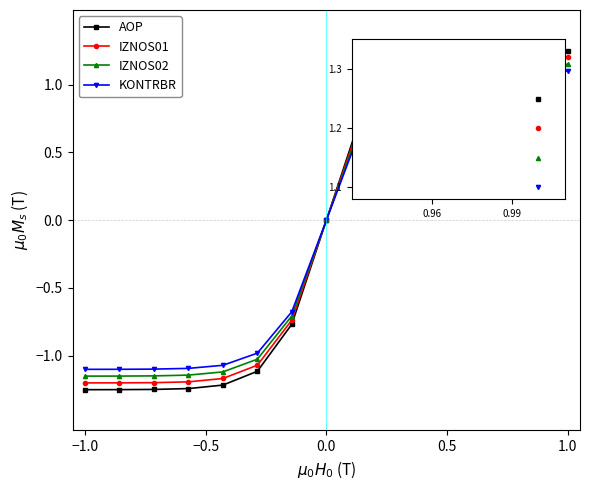

Which series has the widest spread of values?

AOP